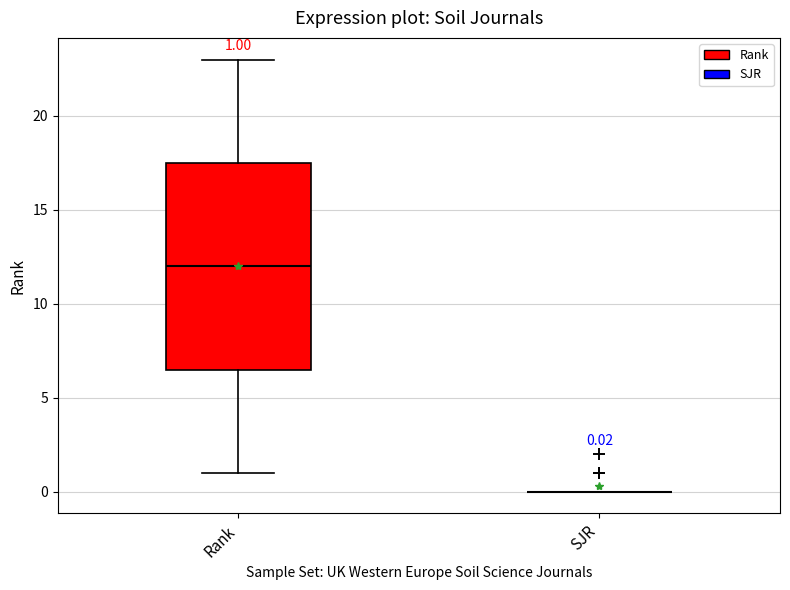

Comparing the boxes themselves (not the whiskers), which one is the tallest?

Rank